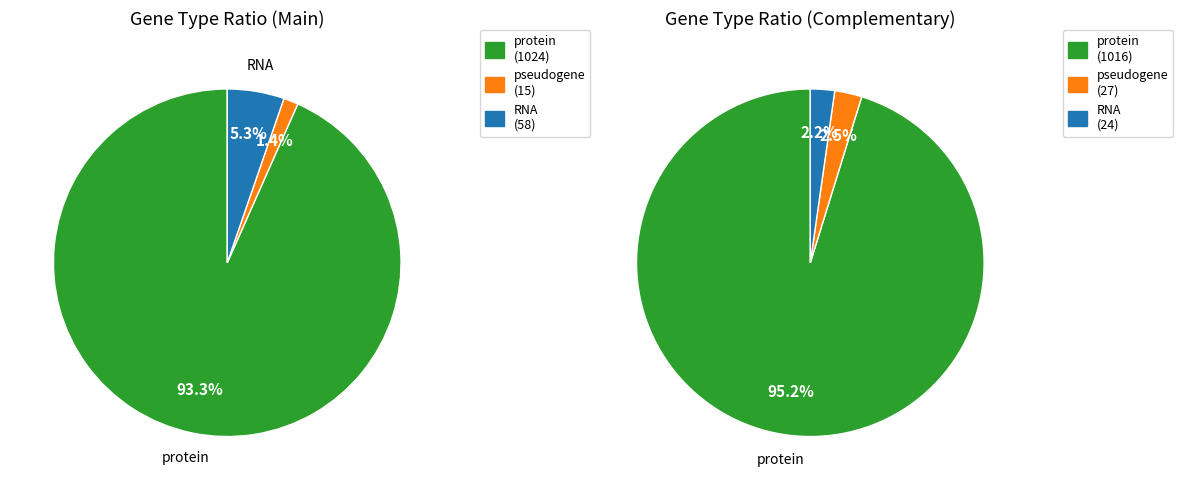

To the nearest percent, what portion does protein represent?

95%